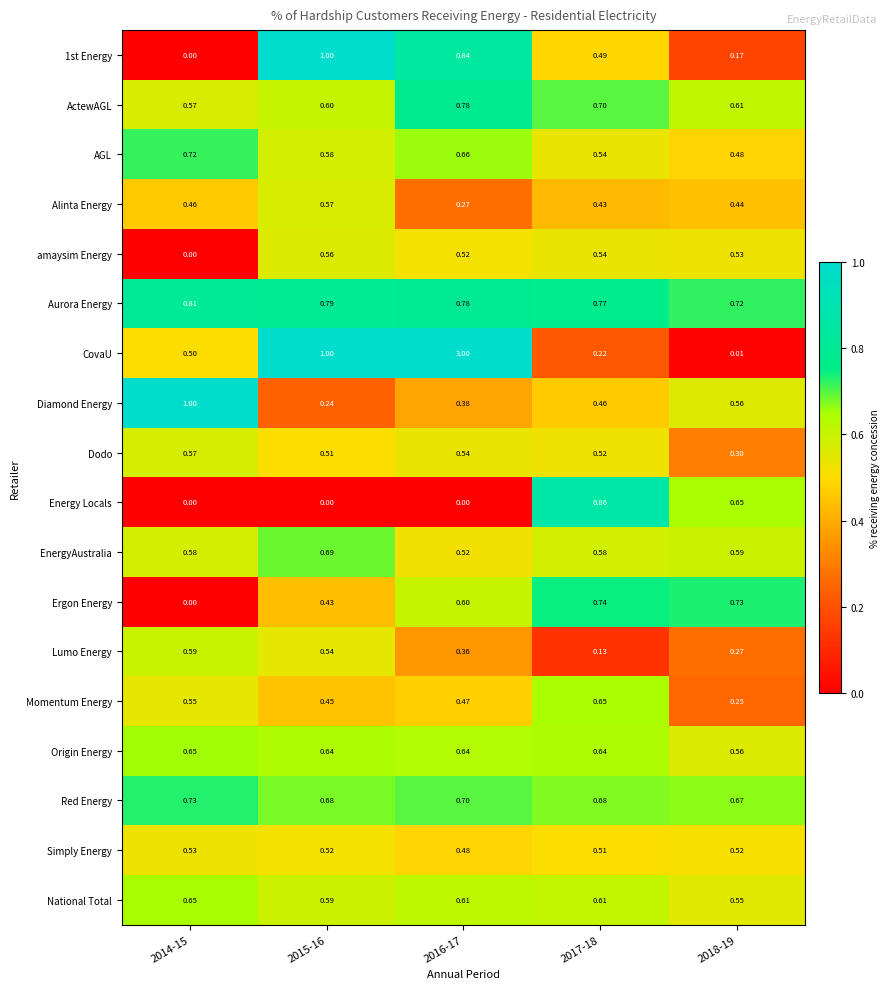

Which series has the largest range (max minus min)?

CovaU